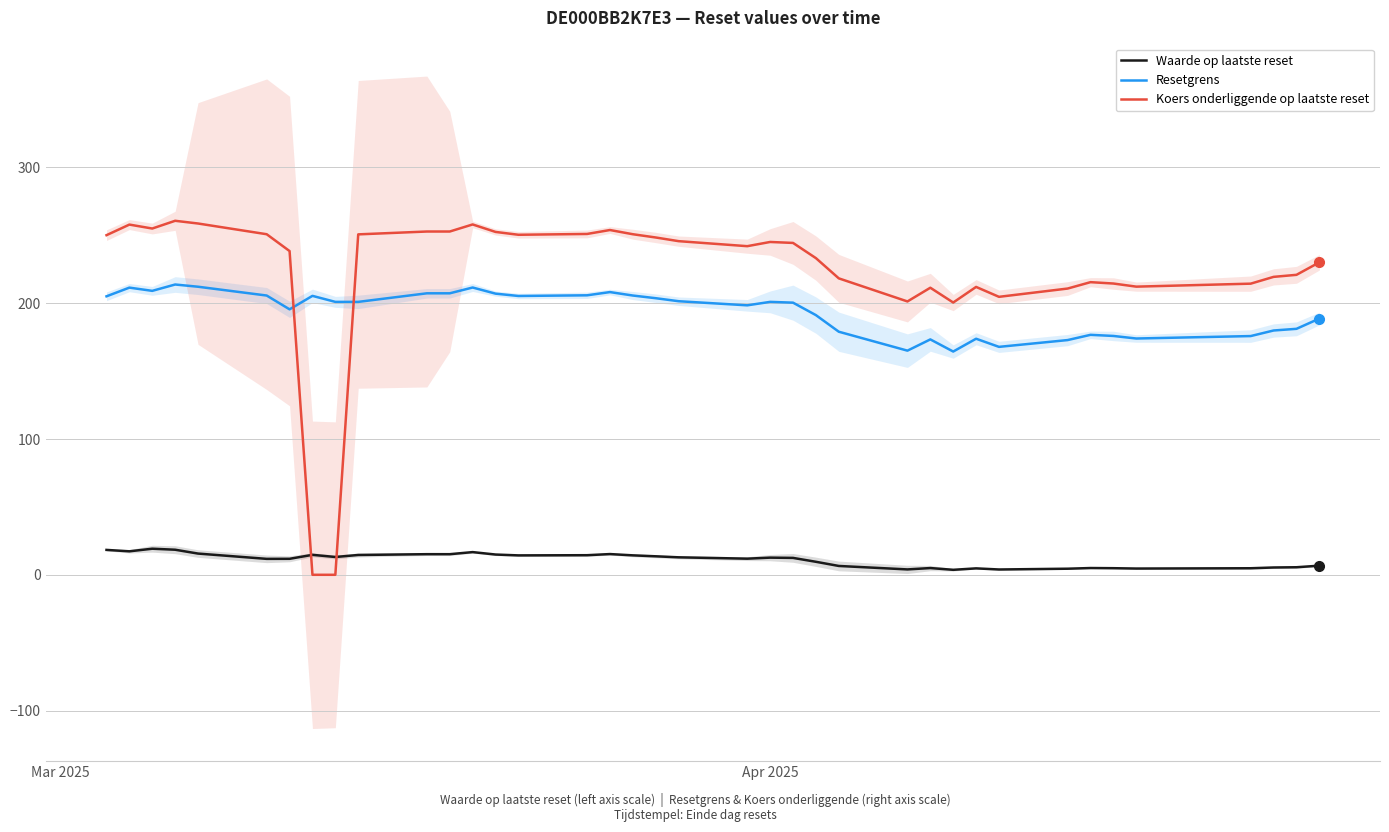

How many interior local peaks does the Waarde op laatste reset series have?

9